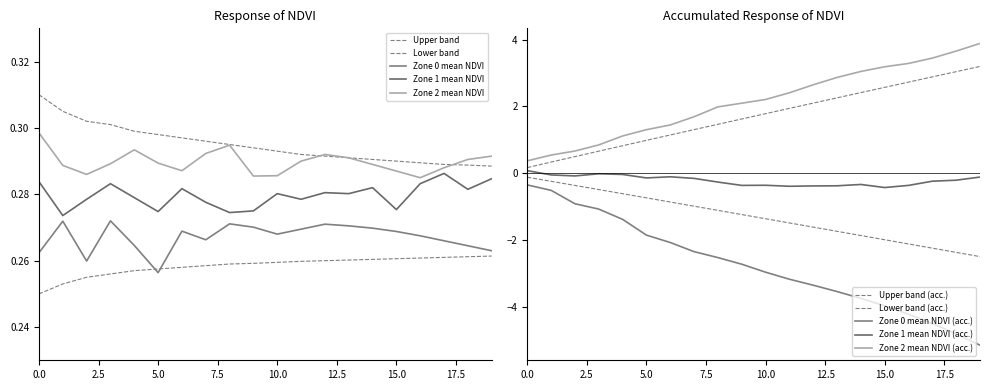

List the series in order of their peak value, highest first.

Zone 2 mean NDVI, Zone 1 mean NDVI, Zone 0 mean NDVI